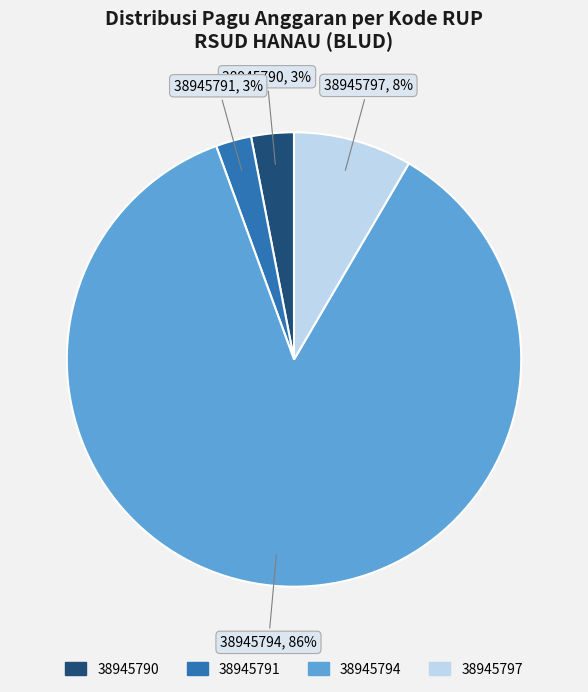

What is the largest slice in the pie chart?

38945794